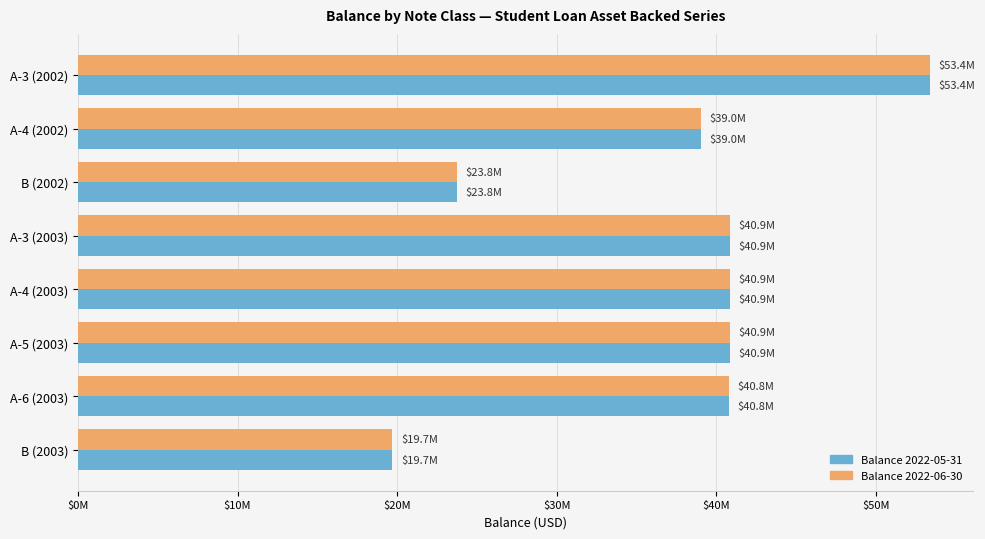

Which category has the lowest value in the Balance 2022-06-30 series?

B (2003)